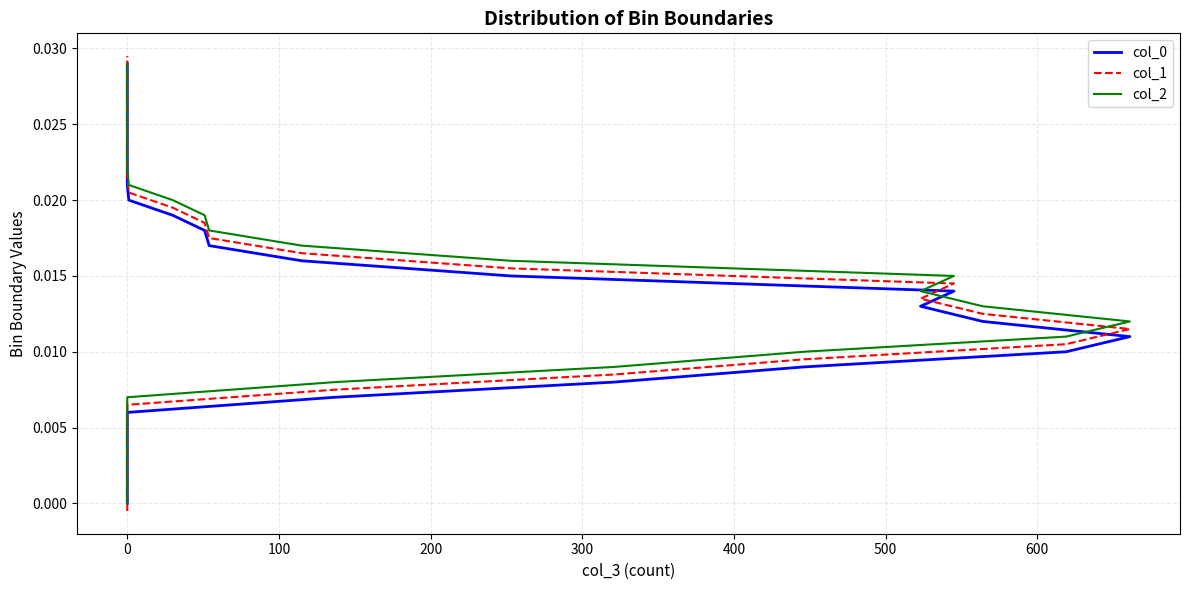

True or false: col_2 and col_1 cross at least once.

False